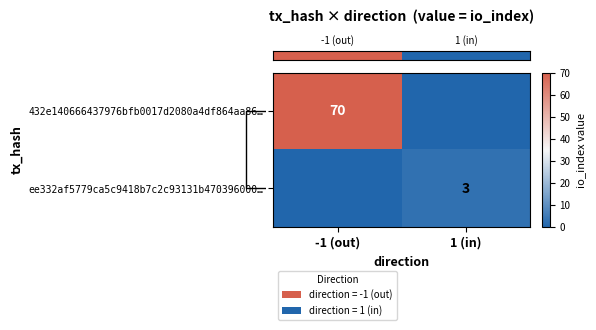

What is the spread (max minus min) of values at 1 (in)?

3